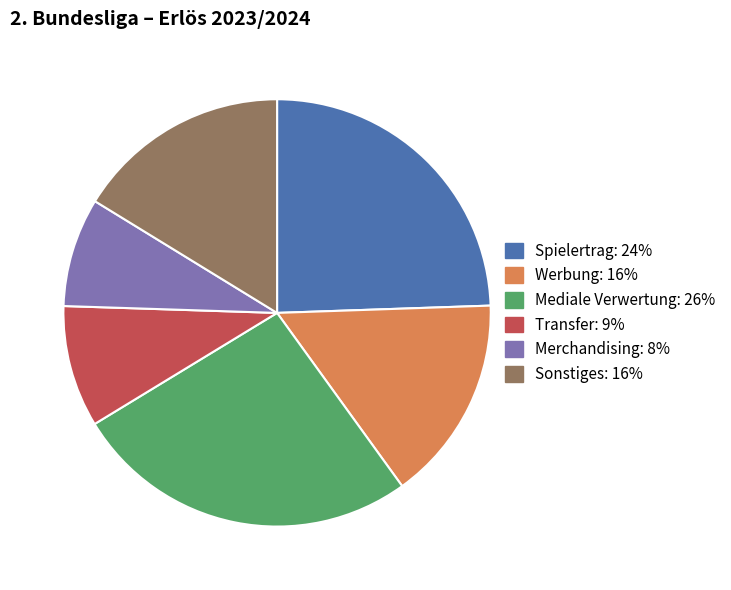

Which slice is the largest?

Mediale Verwertung